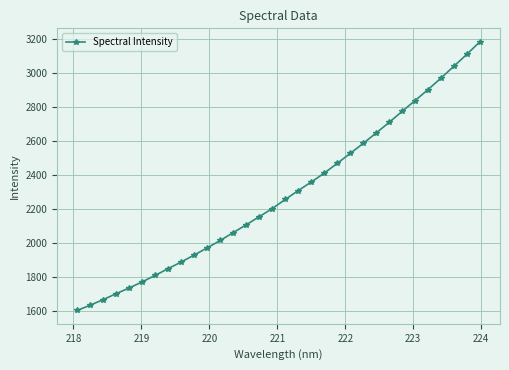

What is the value of the 21st point from the left?

2468.4